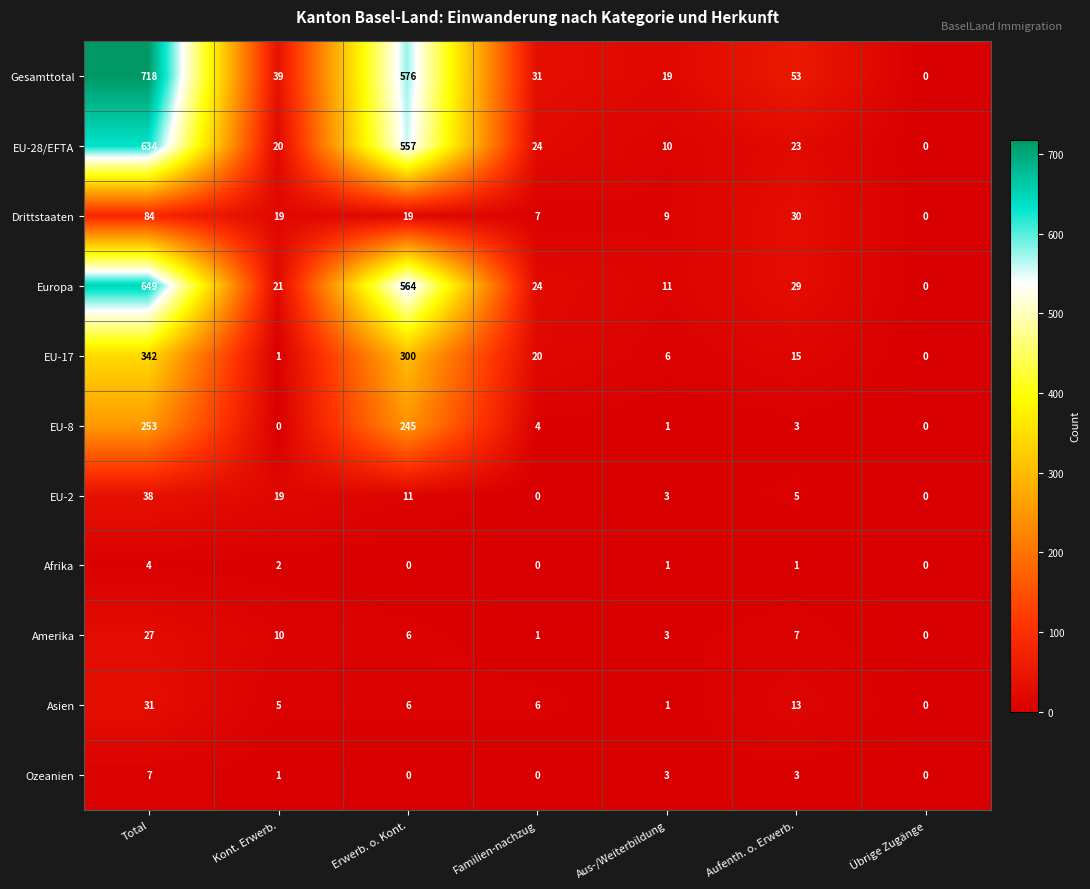

Rank the series by their maximum value, from lowest to highest.

Afrika, Ozeanien, Amerika, Asien, EU-2, Drittstaaten, EU-8, EU-17, EU-28/EFTA, Europa, Gesamttotal